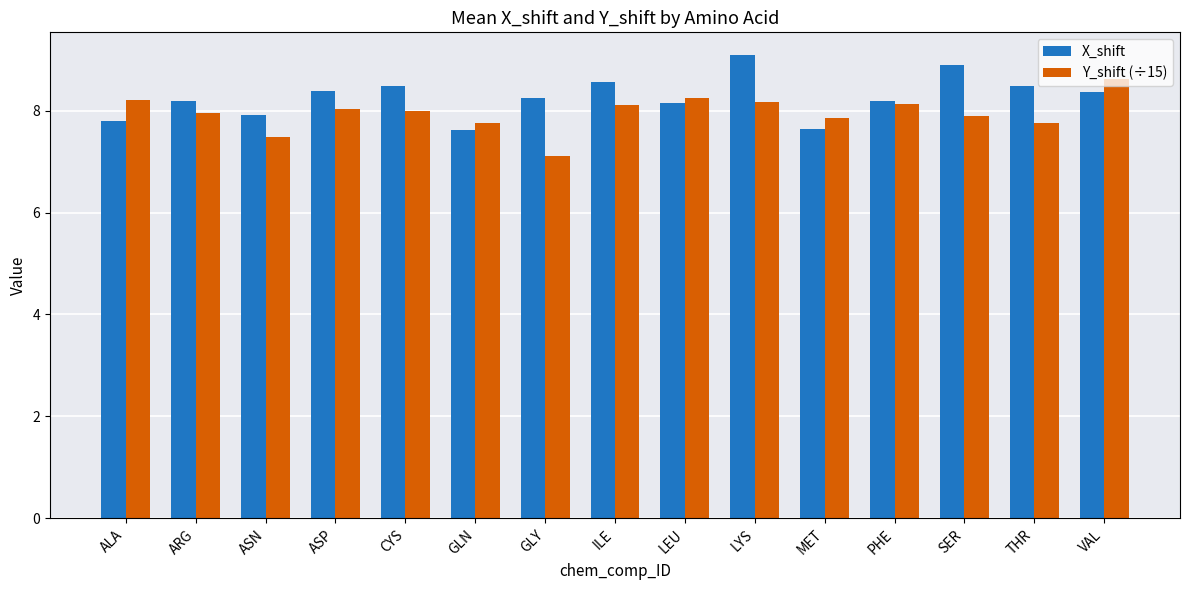

What value does the X_shift series have at MET?

7.6